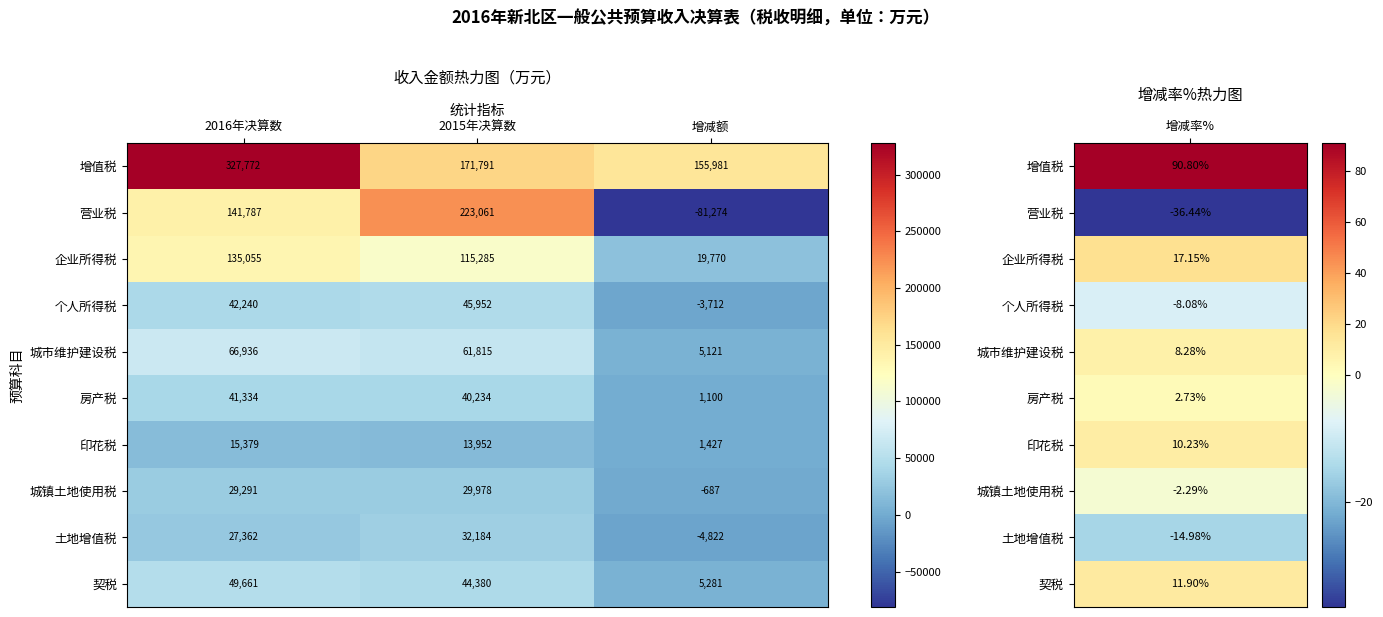

How many categories are shown in the chart?

3